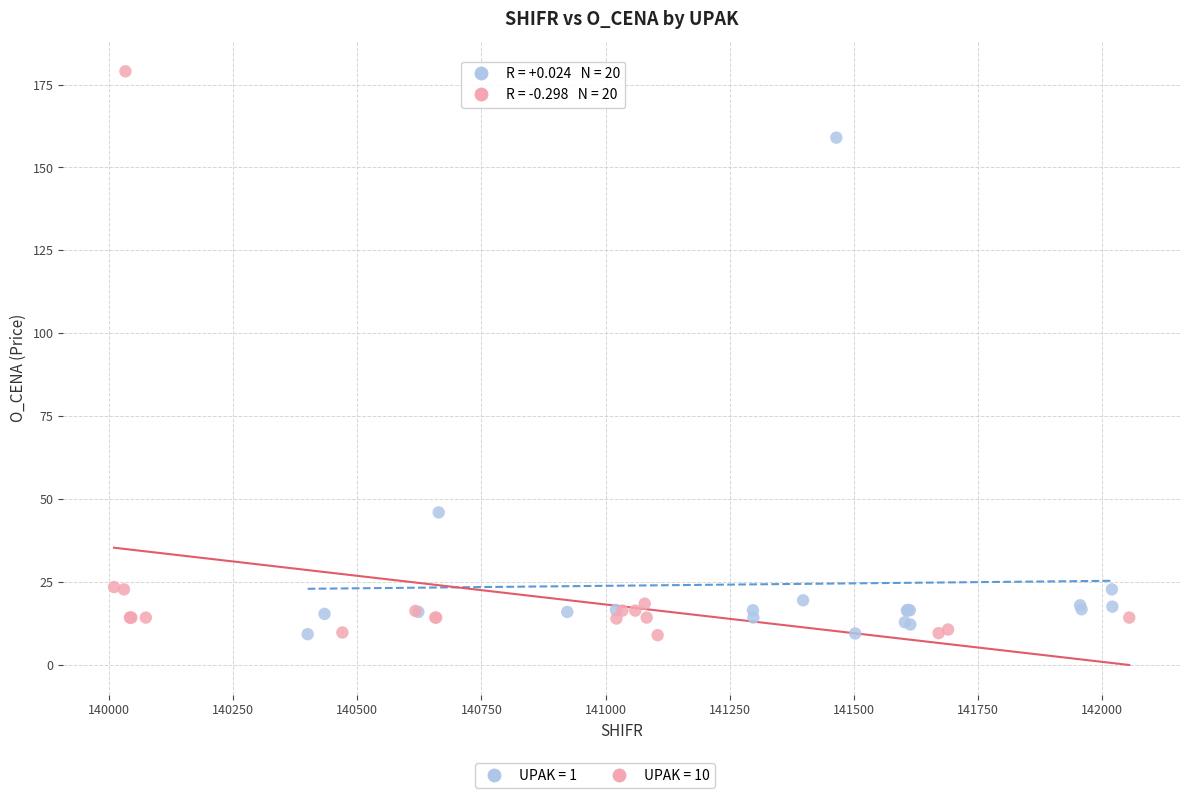

Which series contains the highest Y value?

UPAK = 10